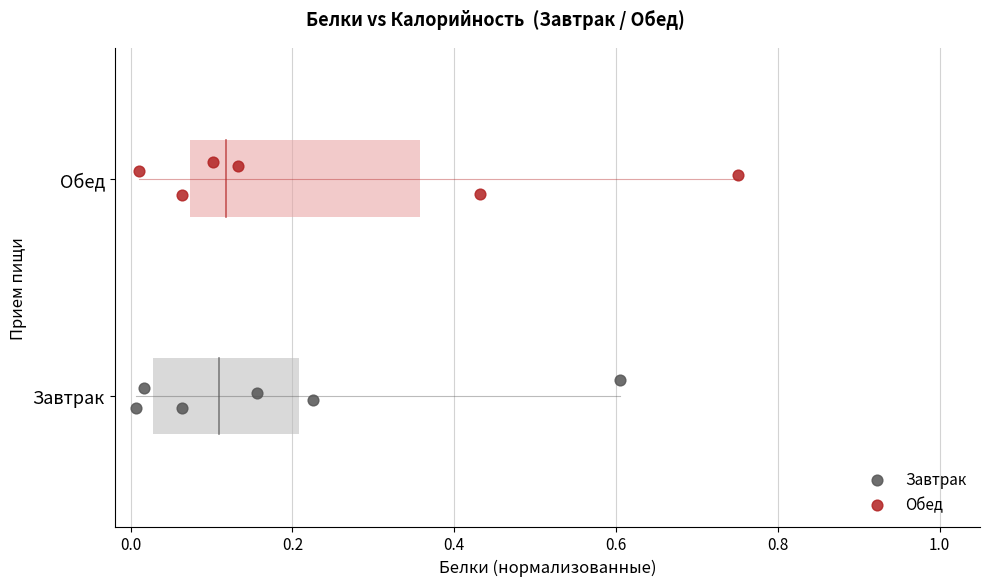

What are all the series names shown in the legend?

Завтрак, Обед